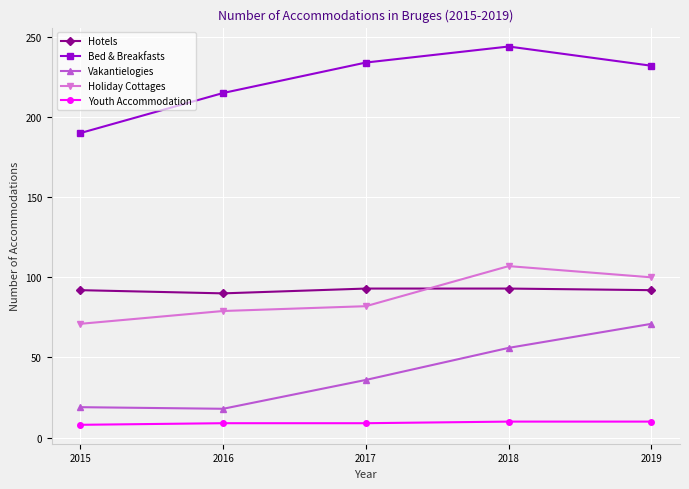

What is the sum of all Bed & Breakfasts values?

1115